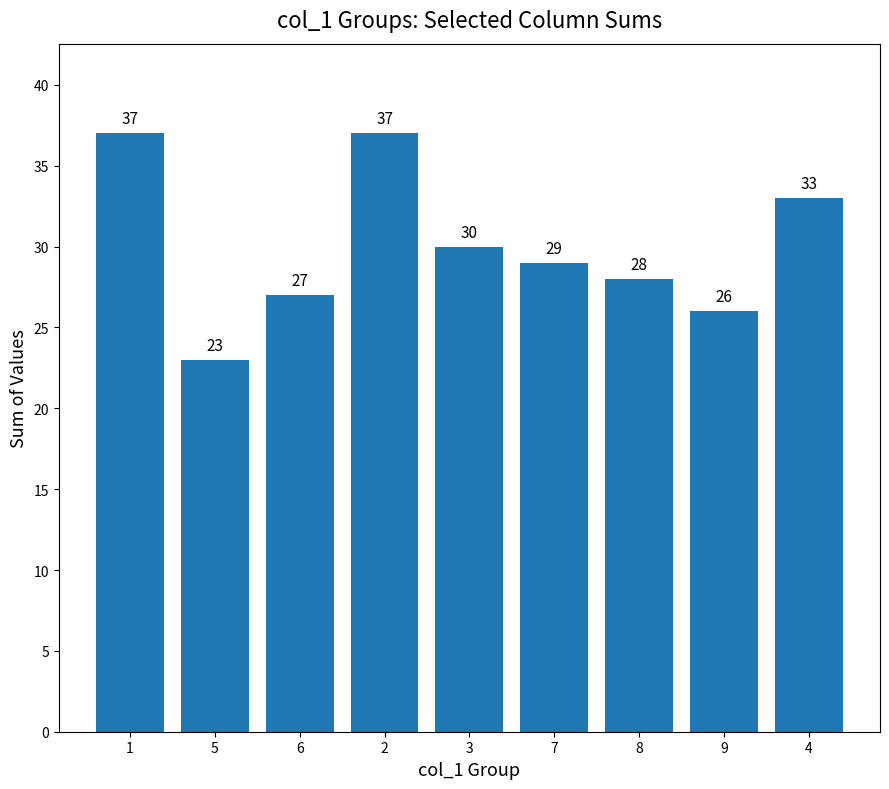

What is the label of the 2nd bar from the right?

9